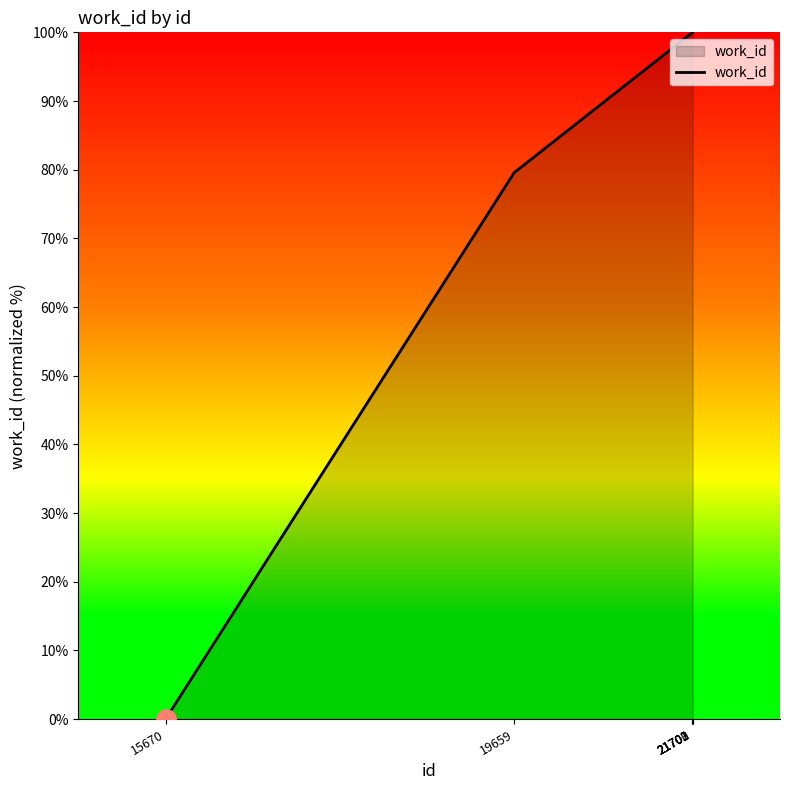

Reading right to left, list all the values displayed in this chart.

100.0	100.0	100.0	100.0	79.6	0.0